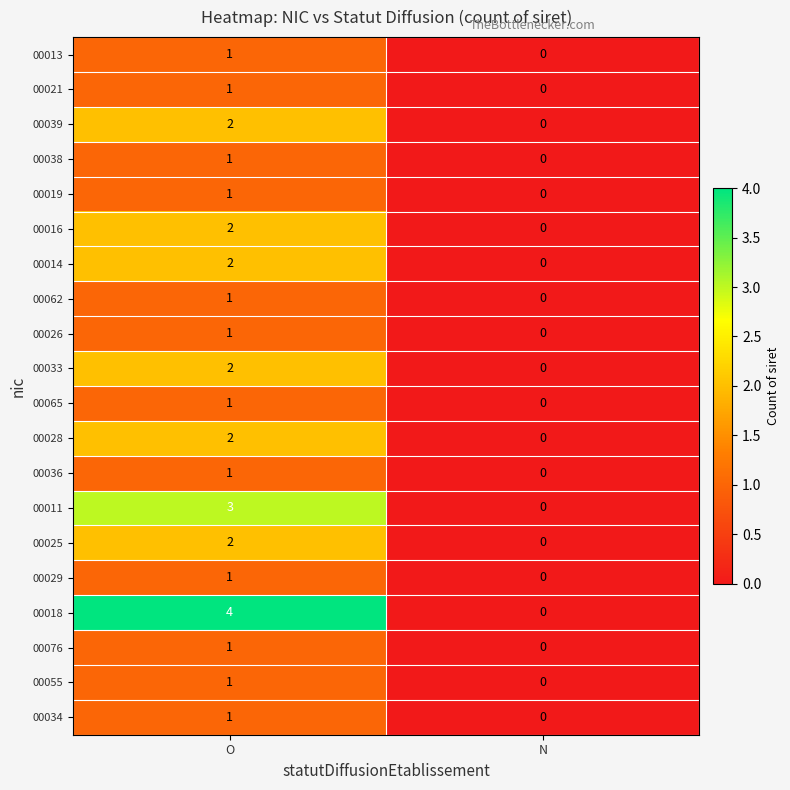

The 00013 series shows -1 at N. True or false?

False